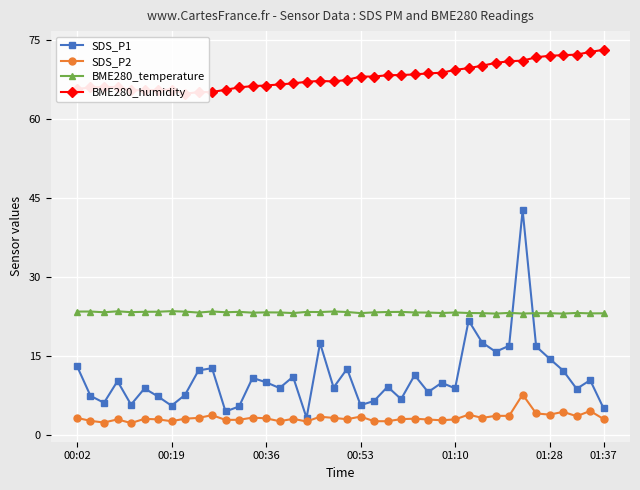

How many lines are shown in the chart?

4